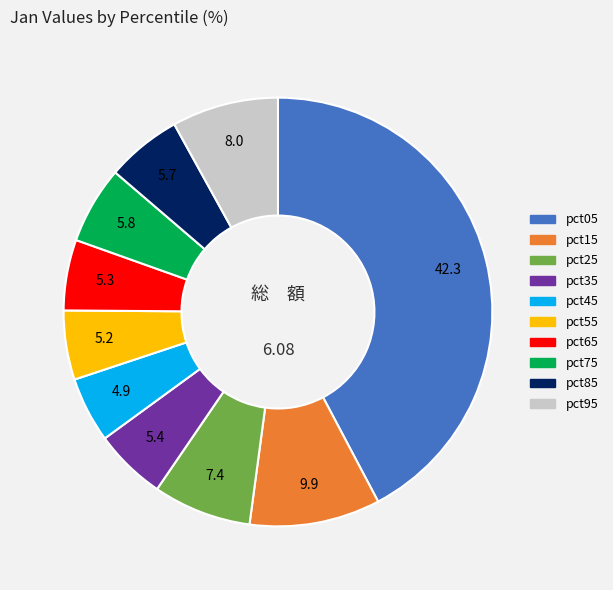

How many slices are in this pie chart?

10